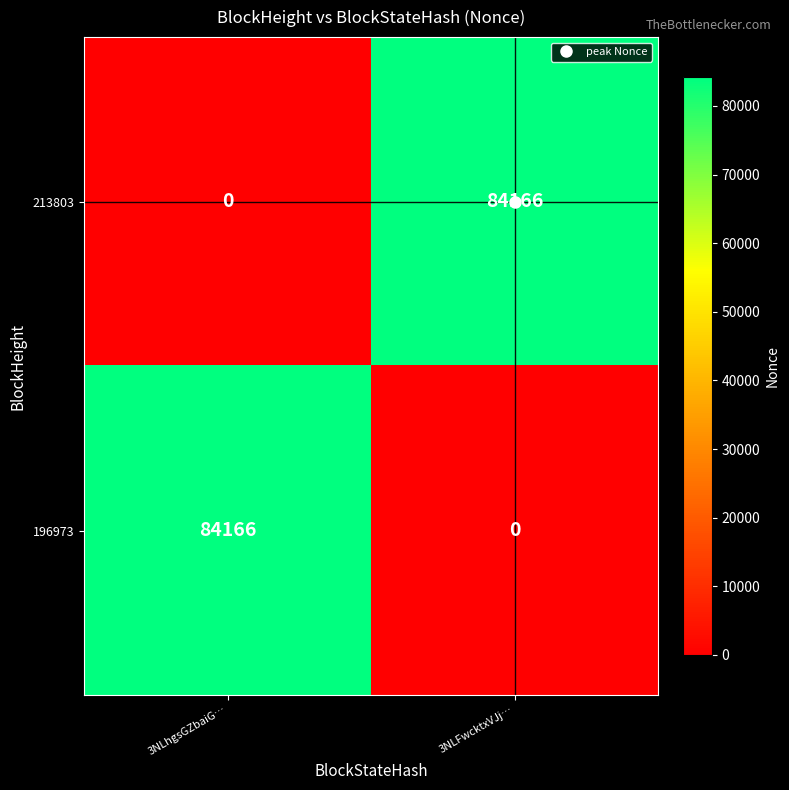

At 3NLFwcktxVJj…, list the series in order from largest to smallest.

213803, 196973